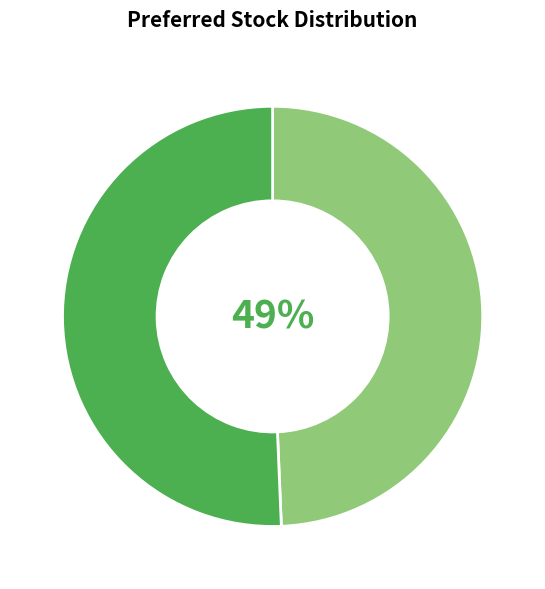

To the nearest percent, what is the average slice percentage?

50%